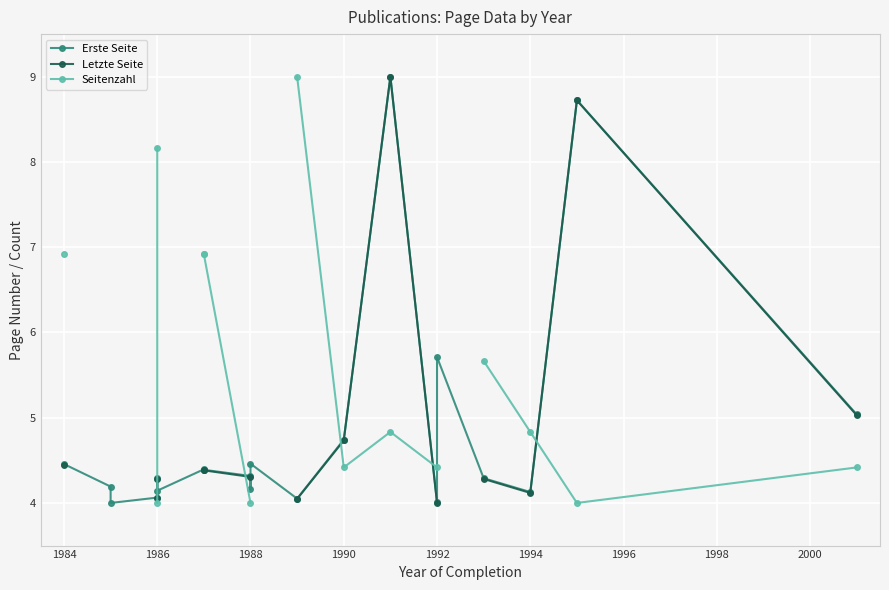

How many times do Seitenzahl and Letzte Seite cross each other?

5